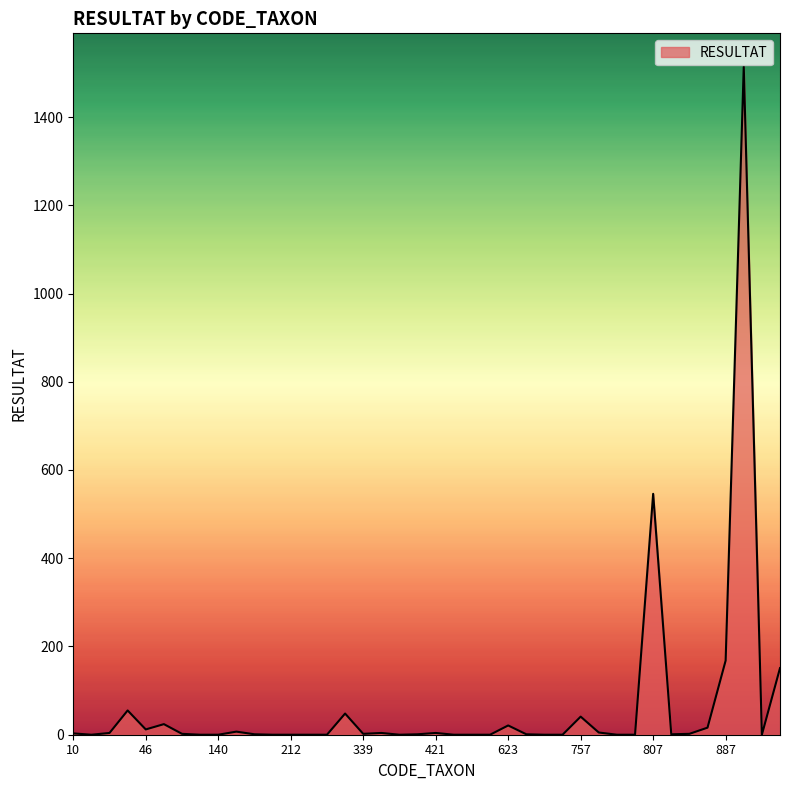

What is the difference between the maximum and minimum values?

1514